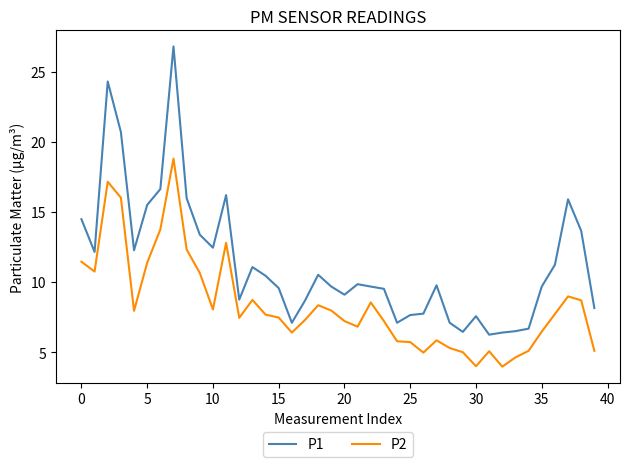

Which series has the widest spread of values?

P1